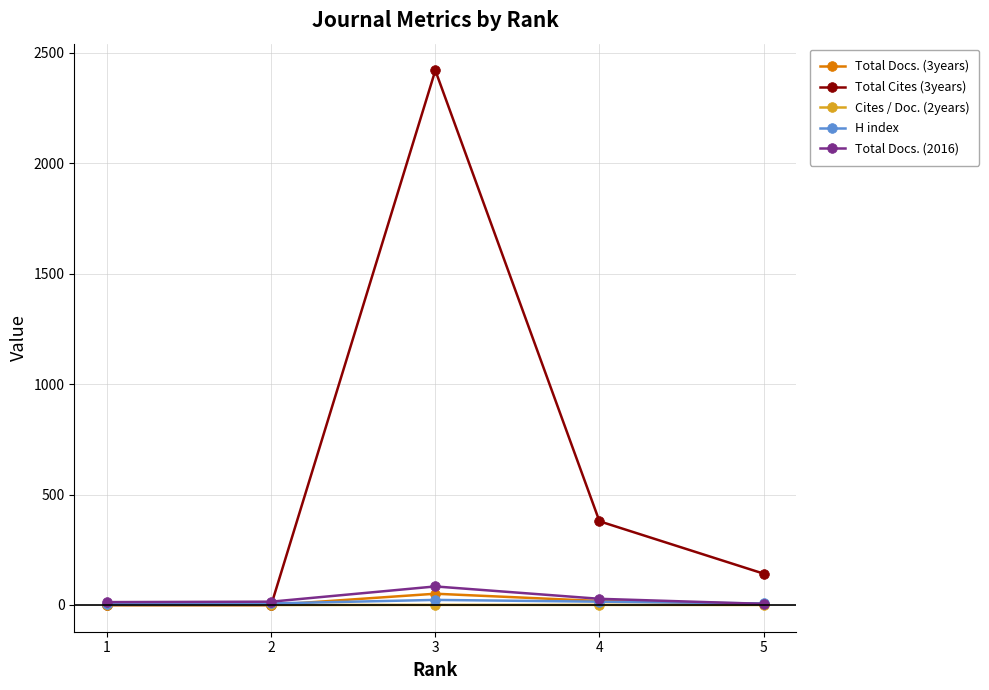

Is this an area chart (filled region under the line)?

No